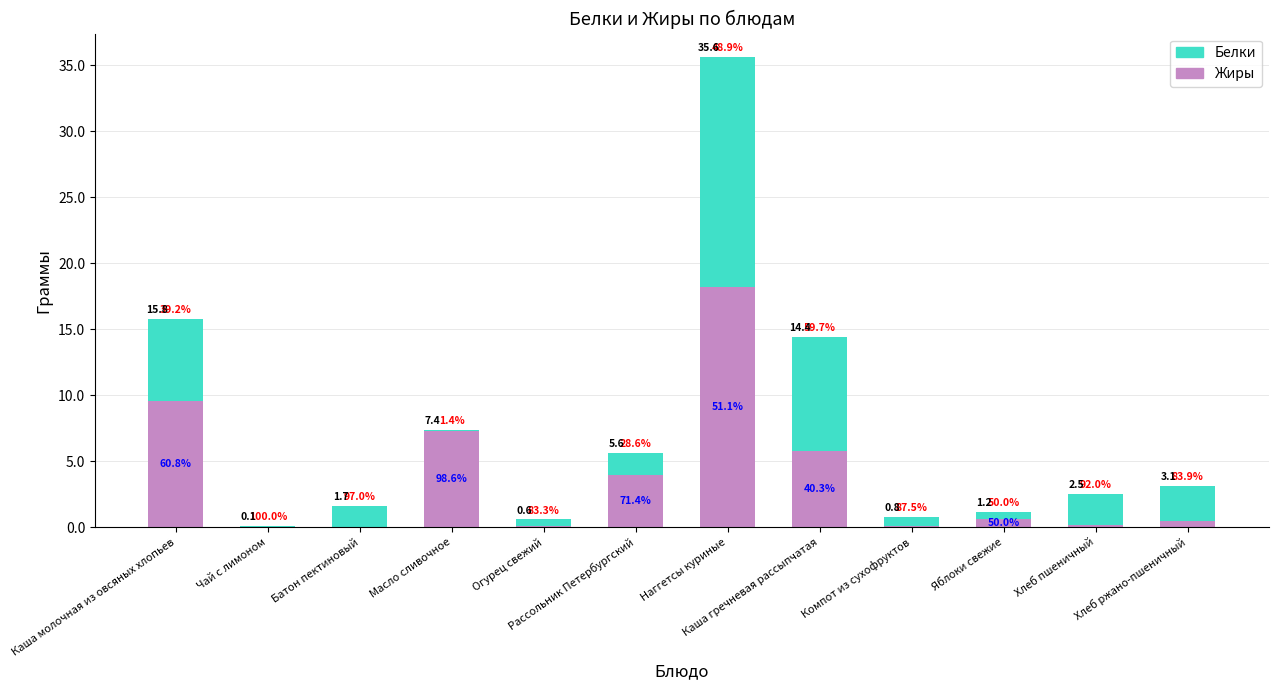

Are the bars grouped side by side (vs. stacked)?

No